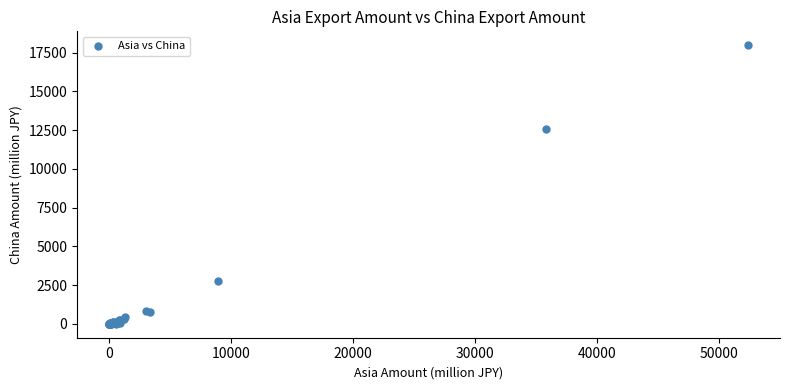

What Y value in the scatter plot is closest to 8988?

12560.4